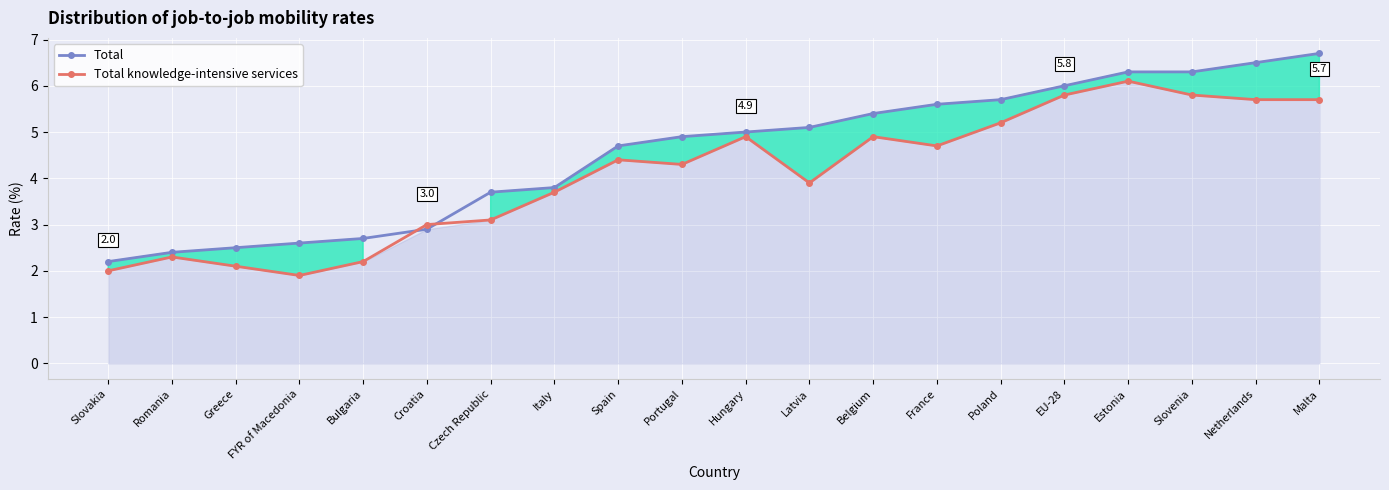

What is the sum of the Total values at Slovakia and Portugal?

7.1